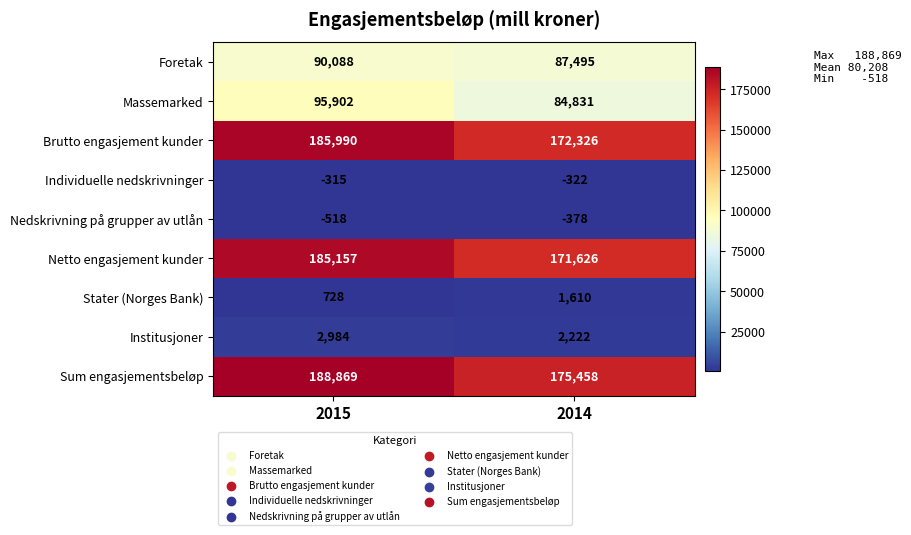

Count the number of data series in this chart.

9